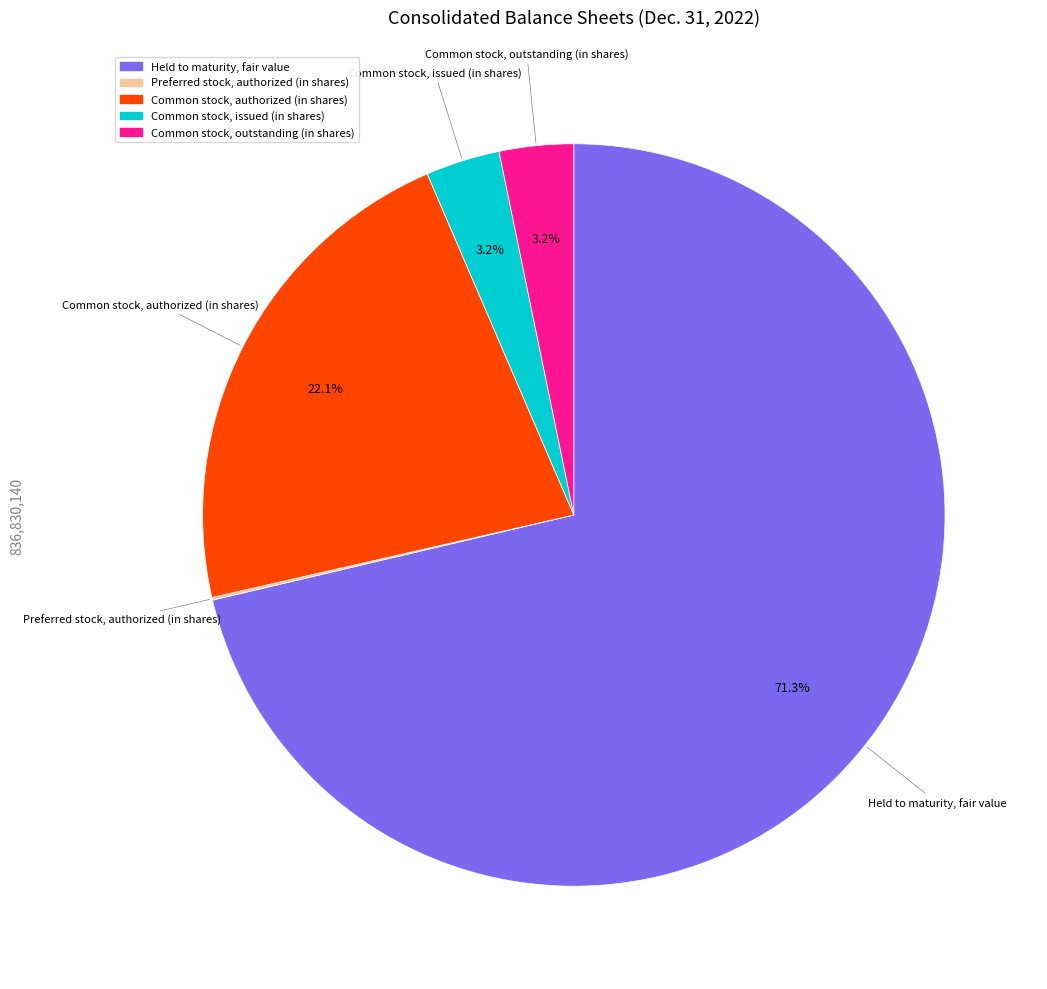

To the nearest percent, what is the difference between the largest and smallest slice percentages?

71%